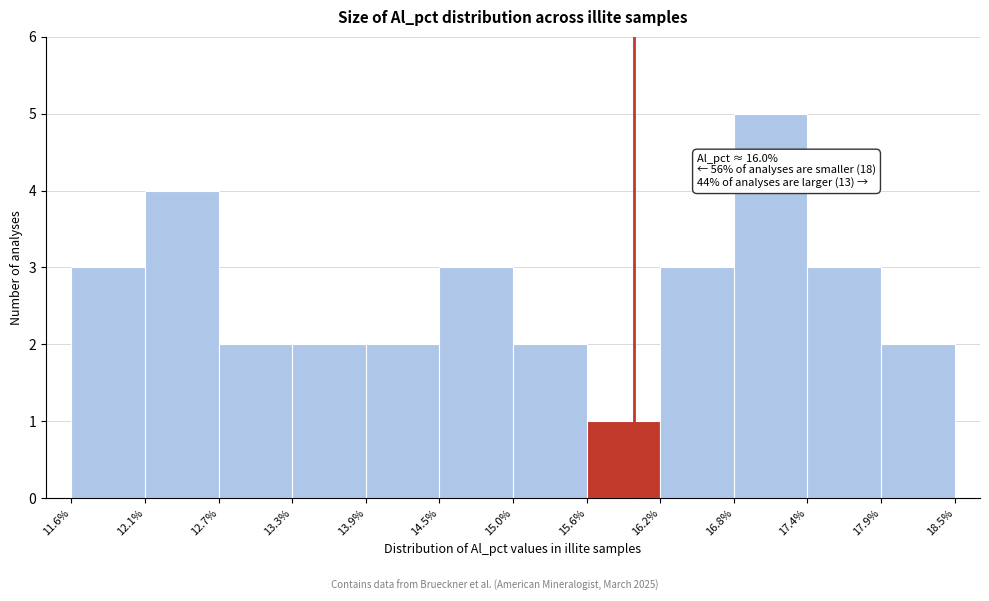

Over which range of the x-axis is the bar tallest?

16.8% to 17.4%